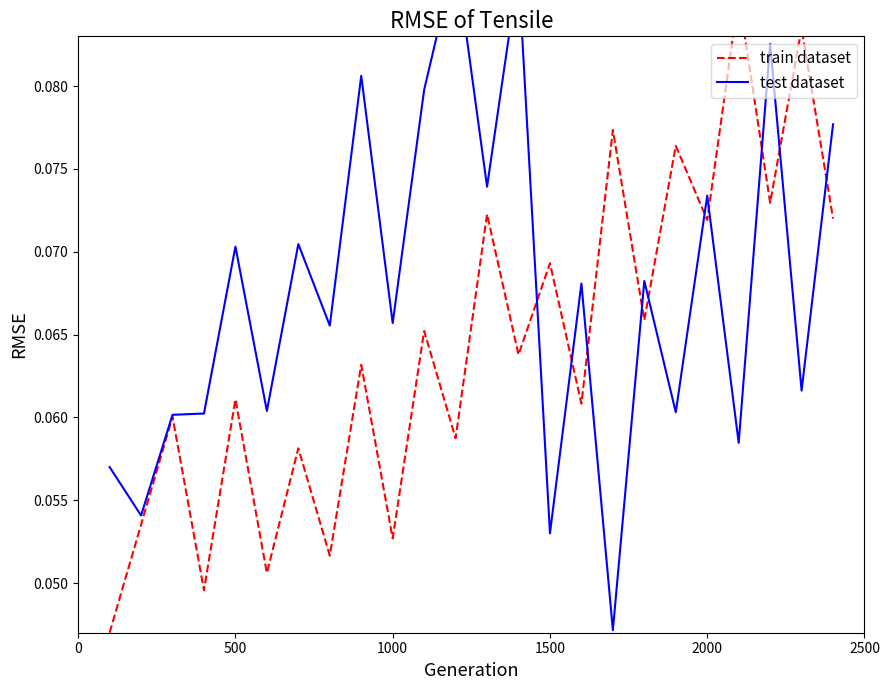

Which series changed the most between 1000 and 1500?

train dataset